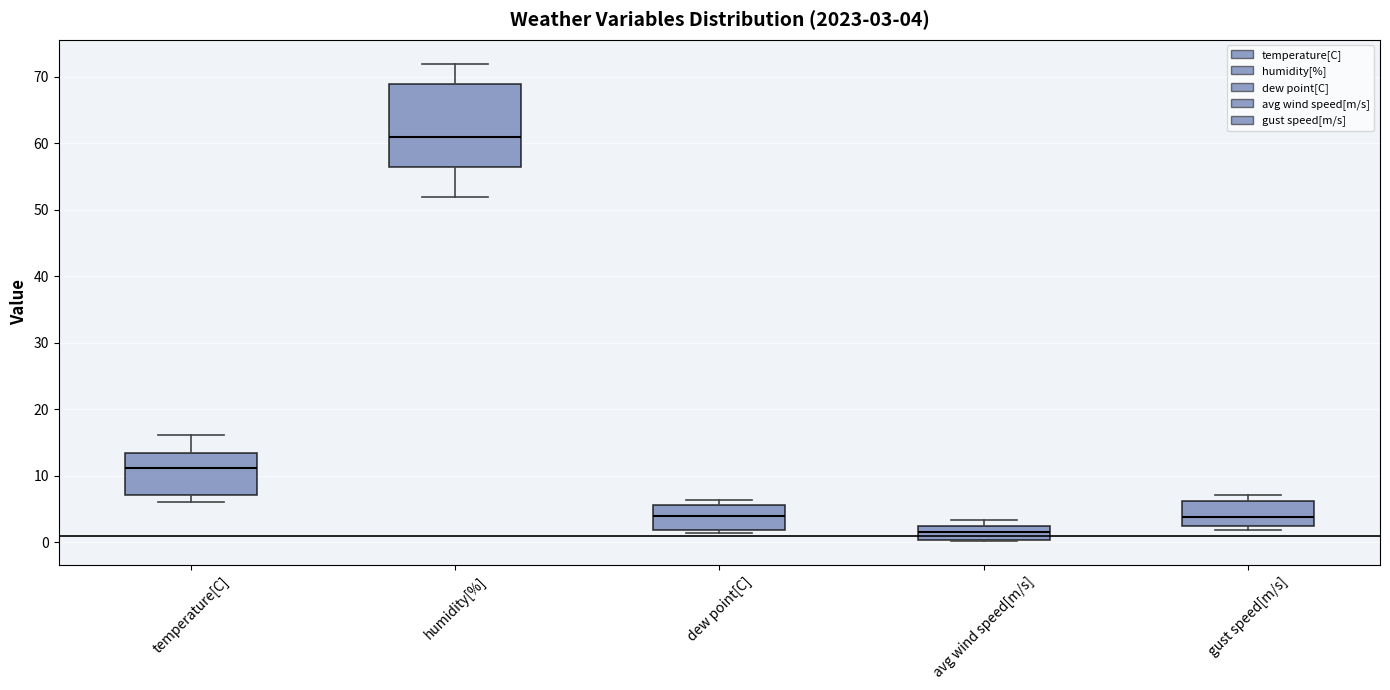

Which box has the highest median line?

humidity[%]